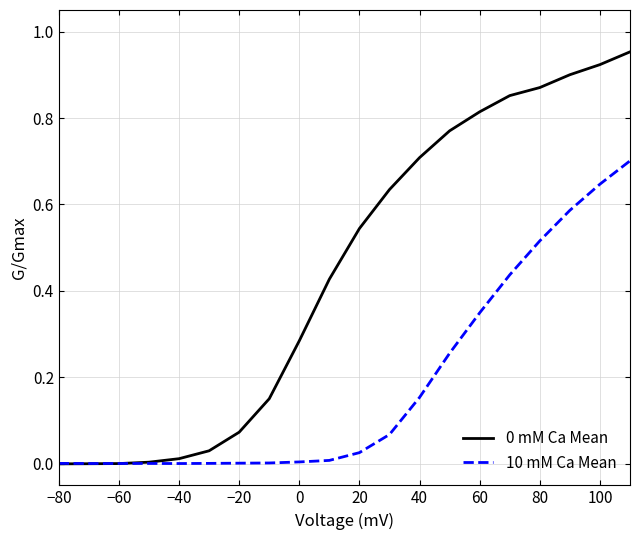

Does the chart have visible grid lines?

Yes